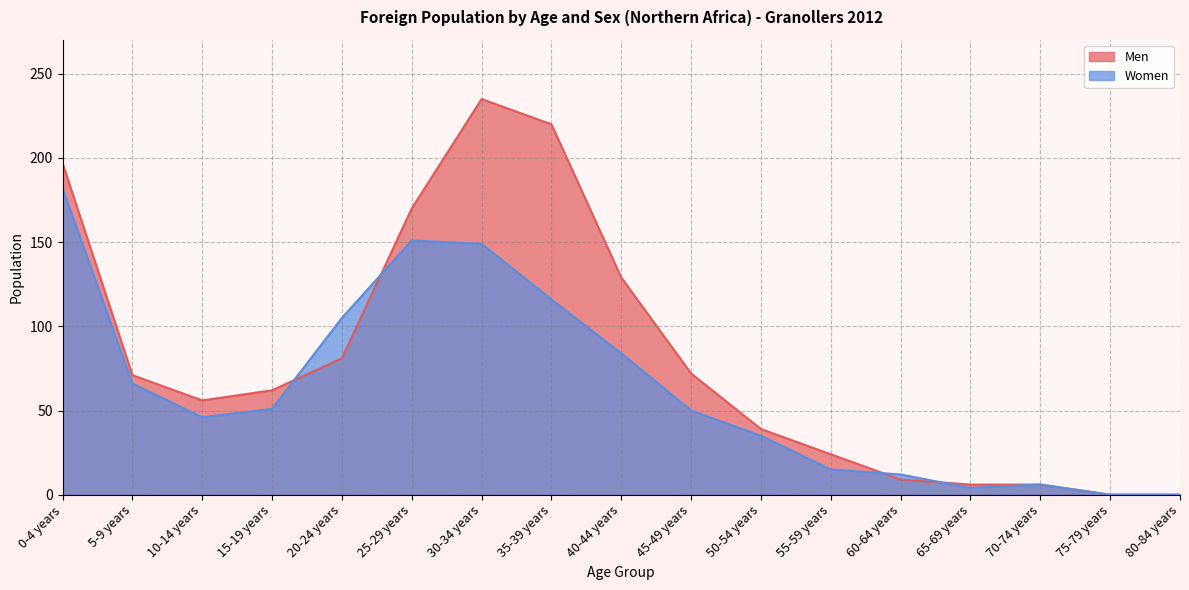

List the series in order of their overall mean, highest first.

Men, Women